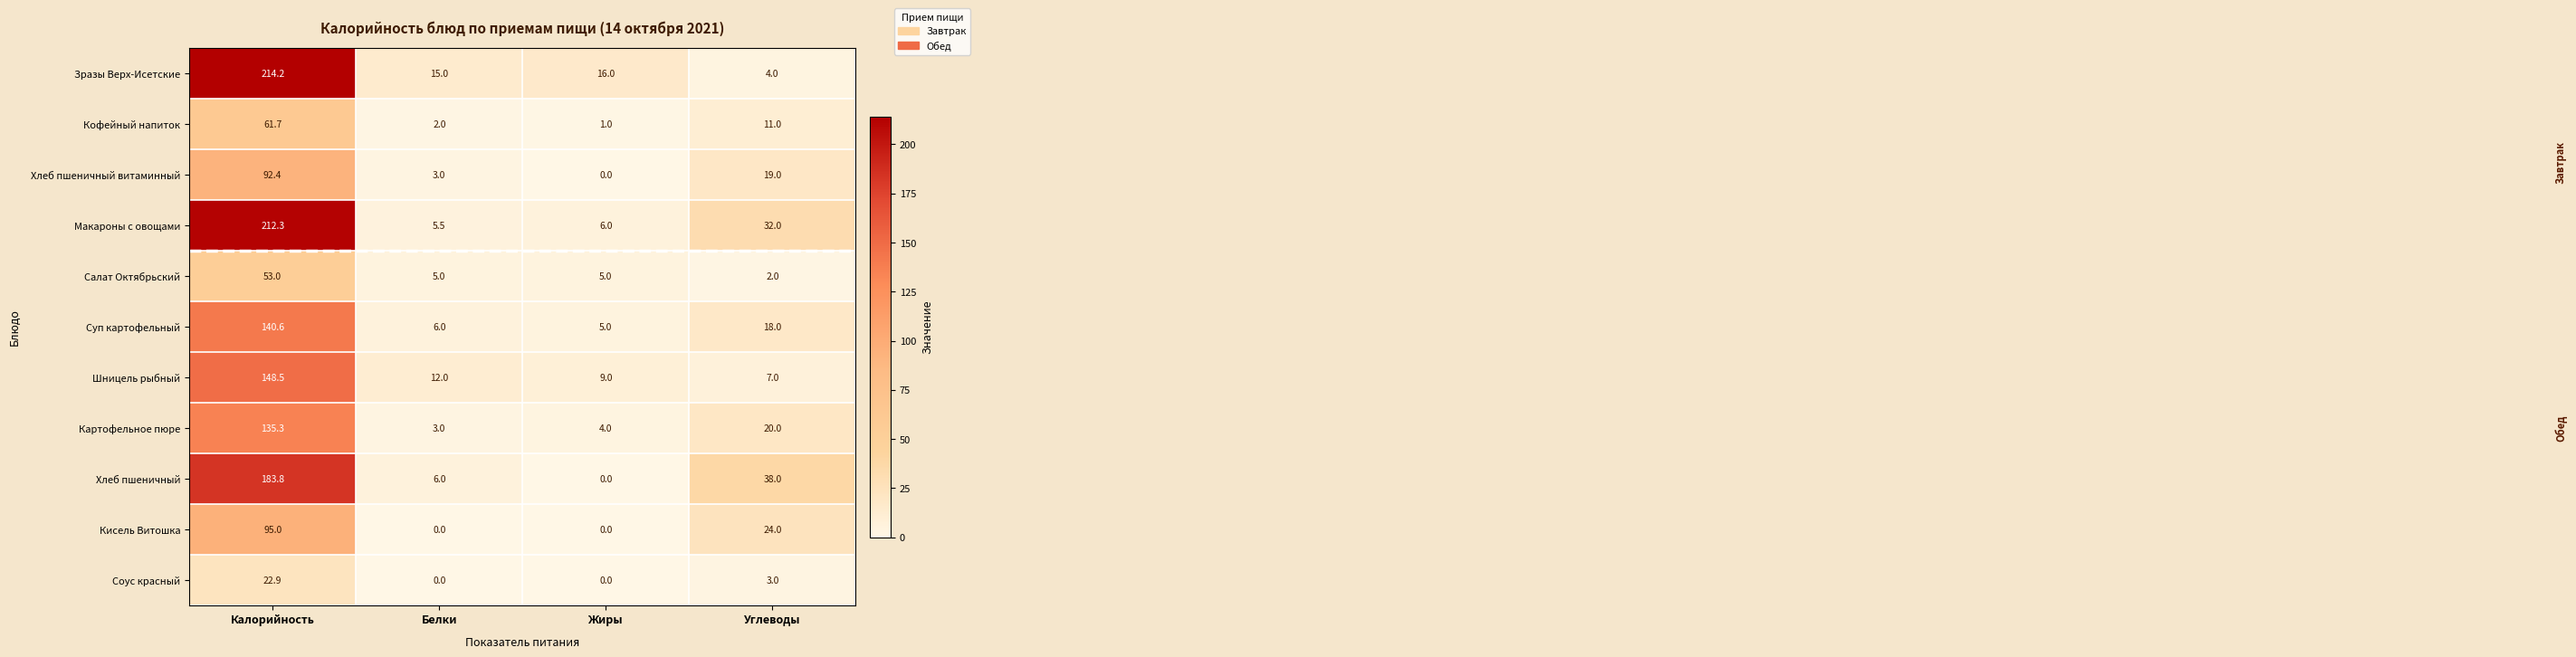

Which series has the widest spread of values?

Зразы Верх-Исетские